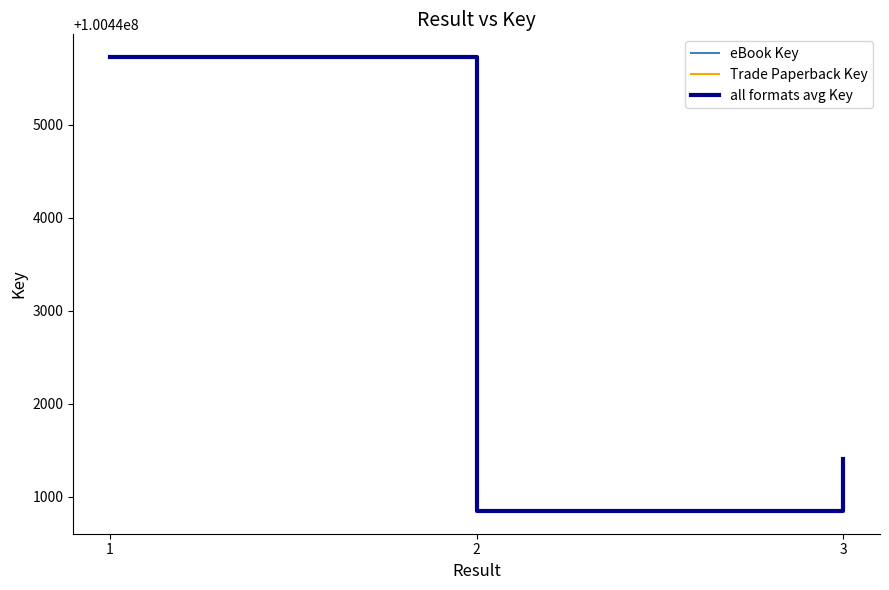

What is the average value of the Trade Paperback Key series?

100442660